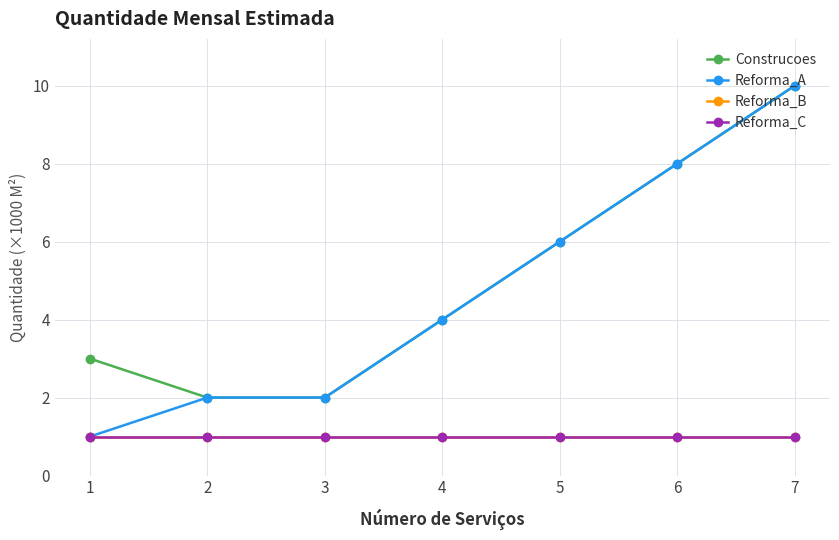

At which category is the sum across all series the highest?

7